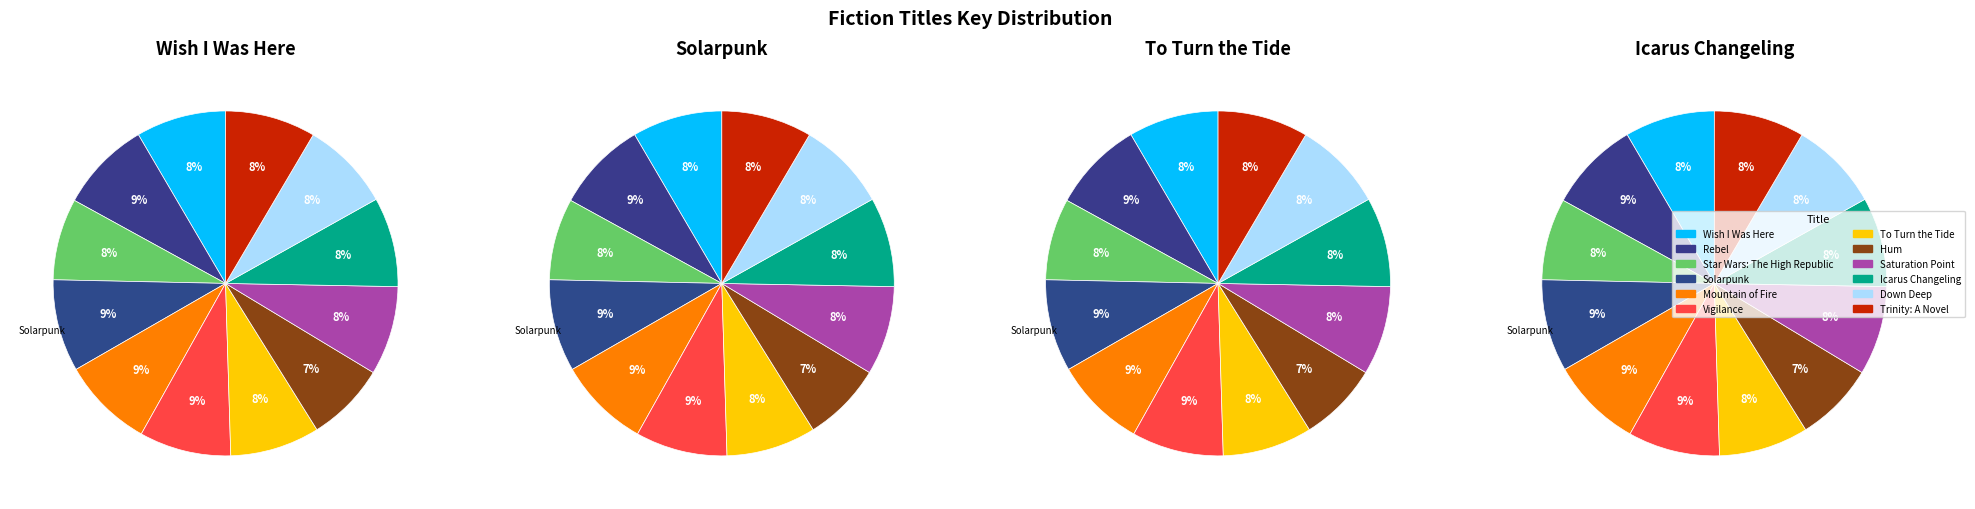

Count the number of slices in the pie.

12